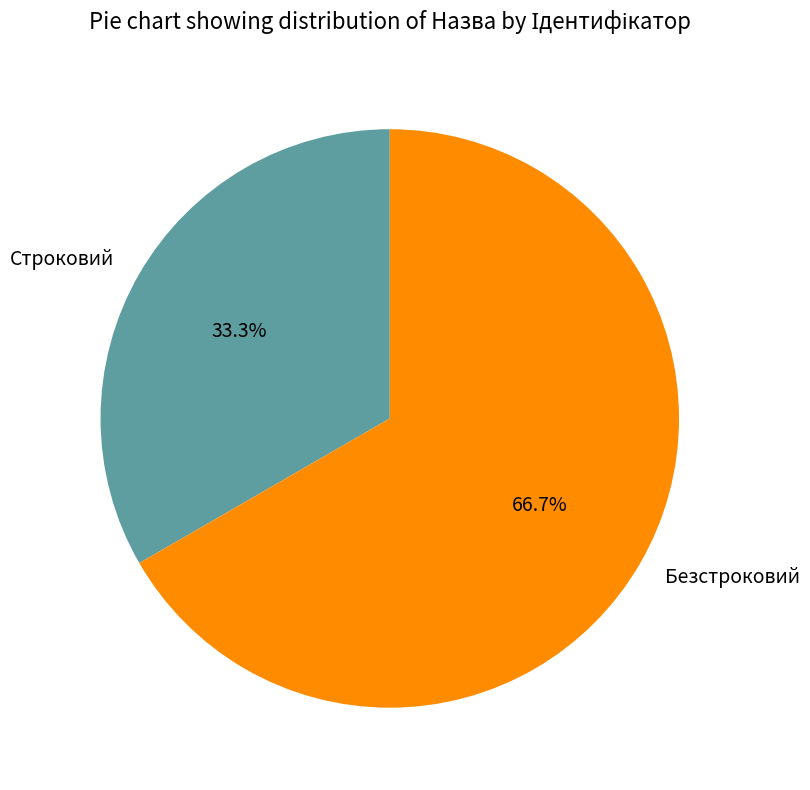

How many segments does this pie chart have?

2